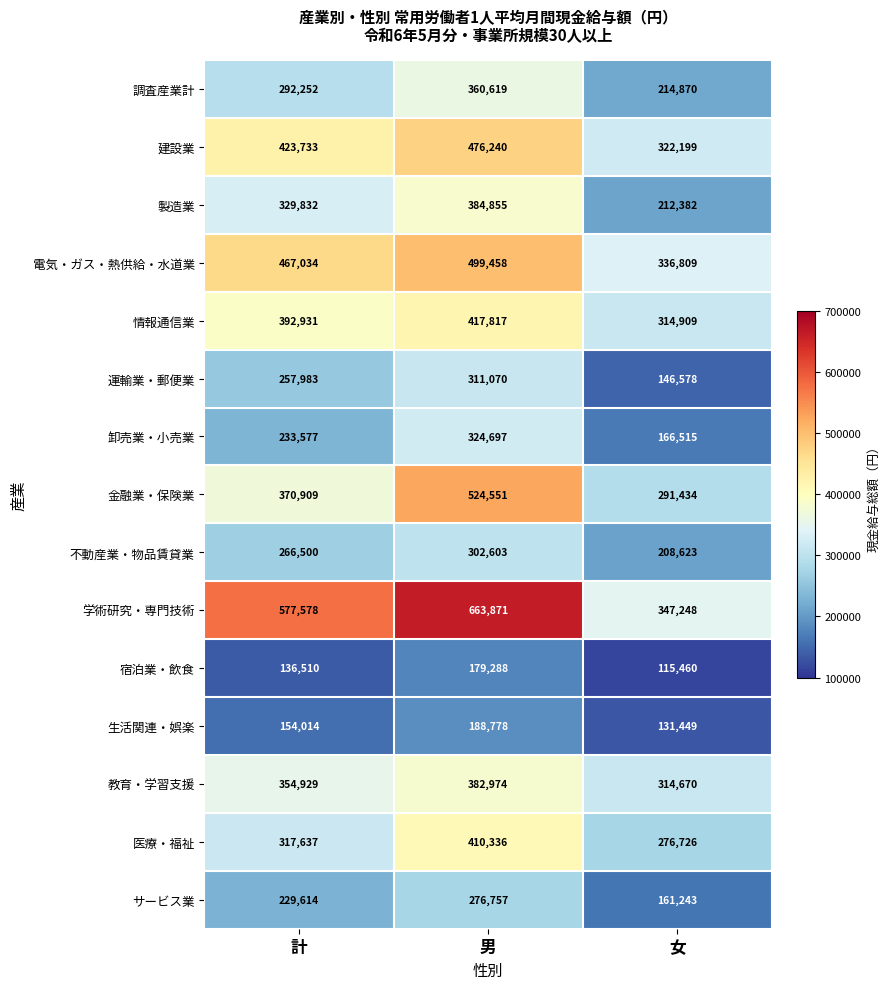

Is the value of 金融業・保険業 at 計 greater than the value of 卸売業・小売業 at 男?

Yes